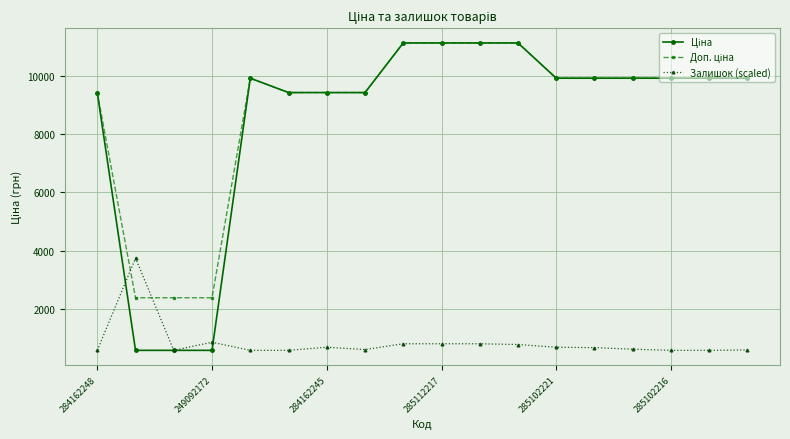

What is the greatest value displayed?

11113.6